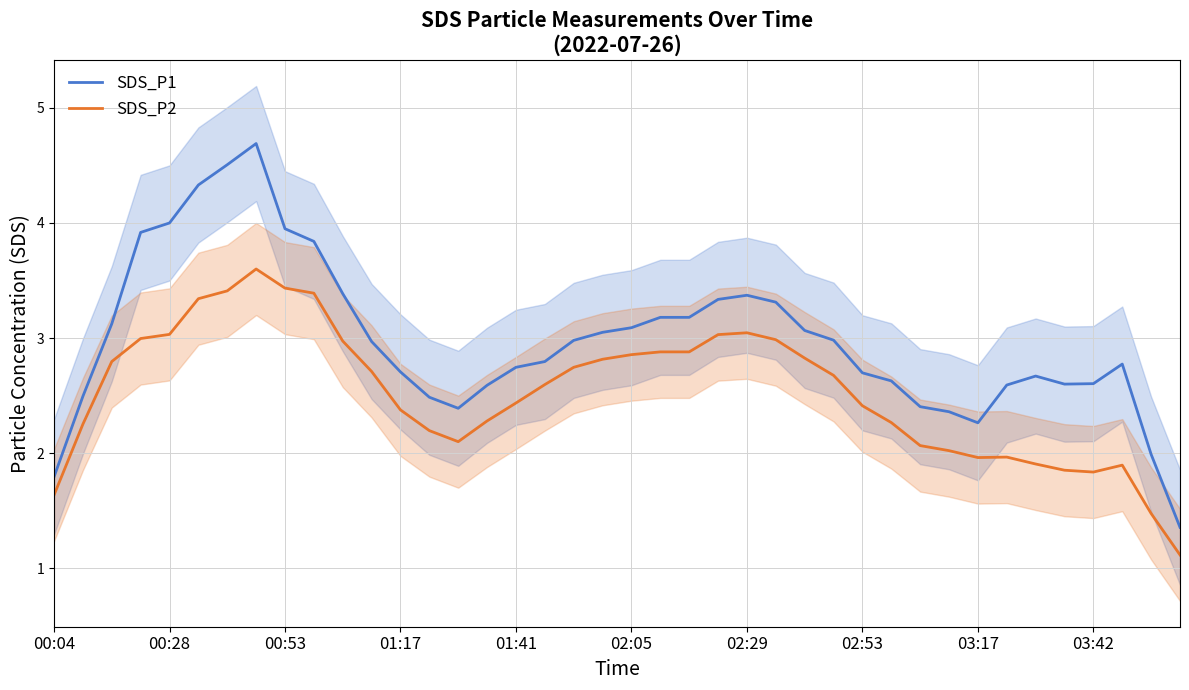

What is the greatest value displayed?

4.7